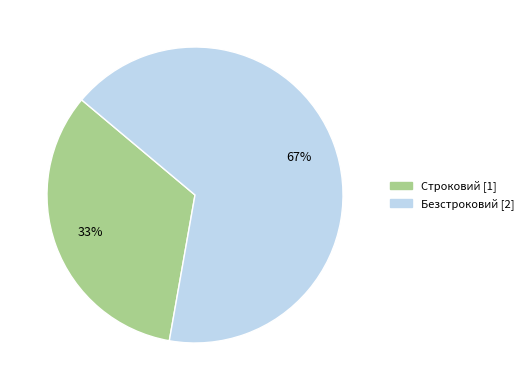

Is there a majority slice in this chart?

Yes